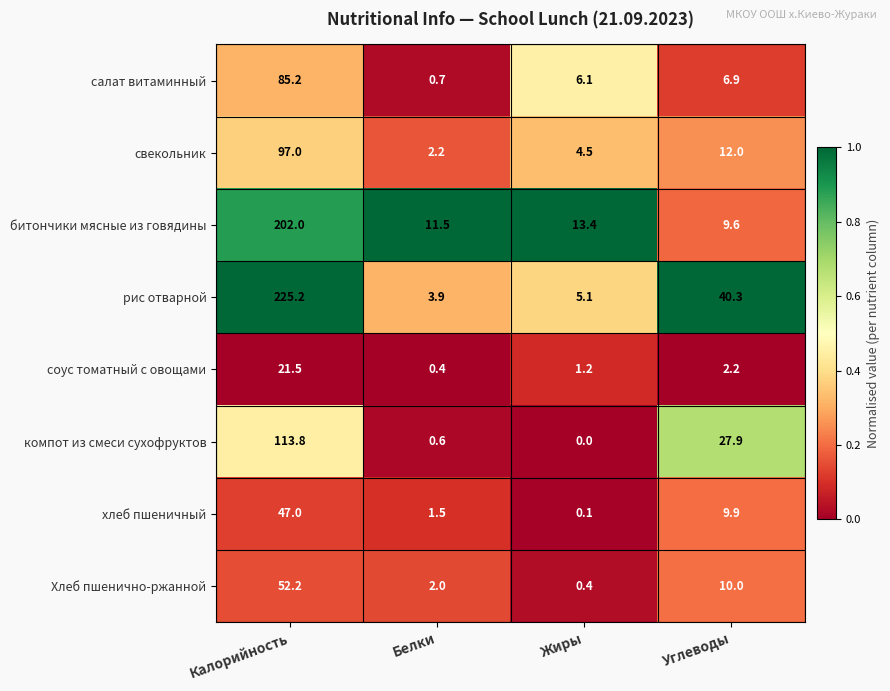

At which category is the sum across all series the highest?

Калорийность